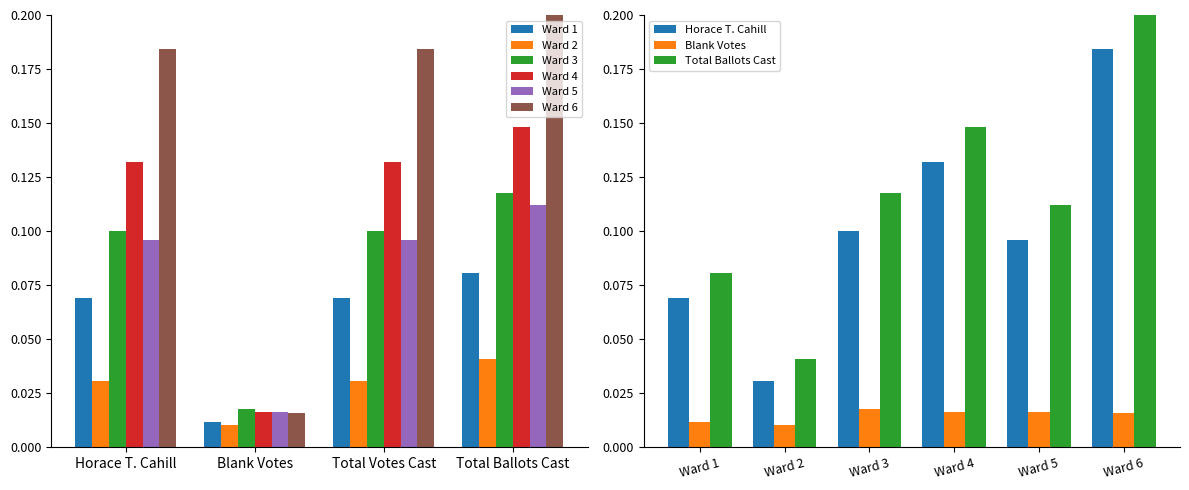

The Blank Votes series shows 0.0 at Ward 4. True or false?

True